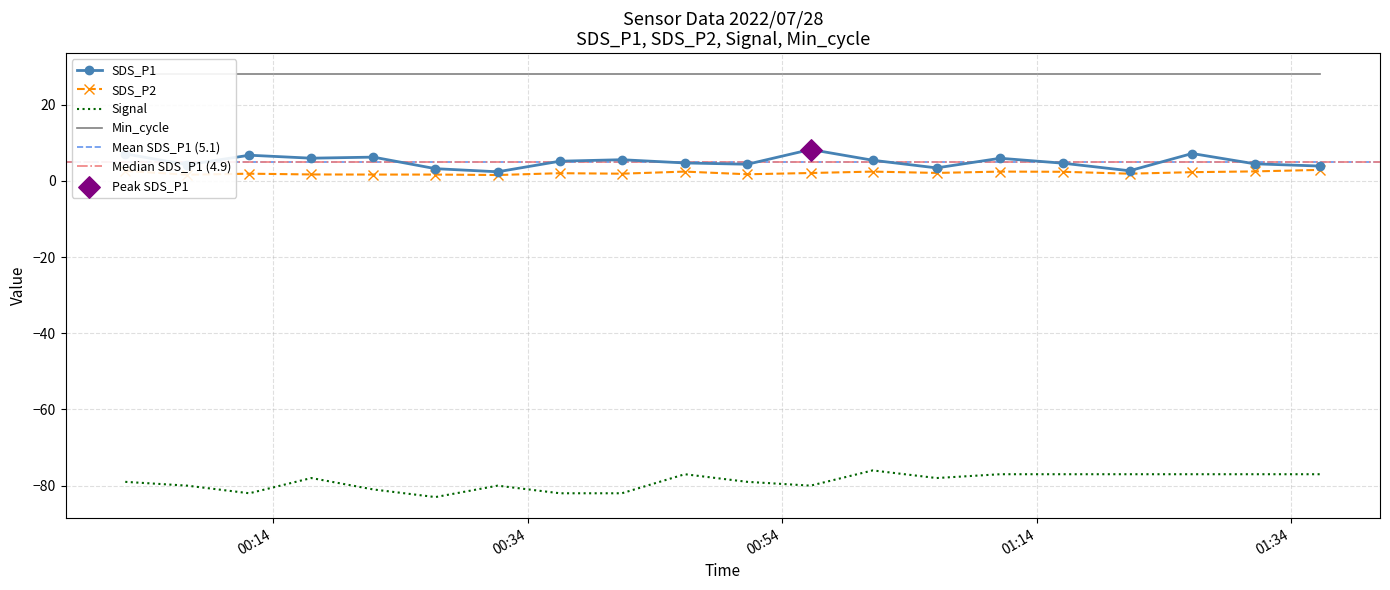

What is the minimum value for Signal?

-83.0